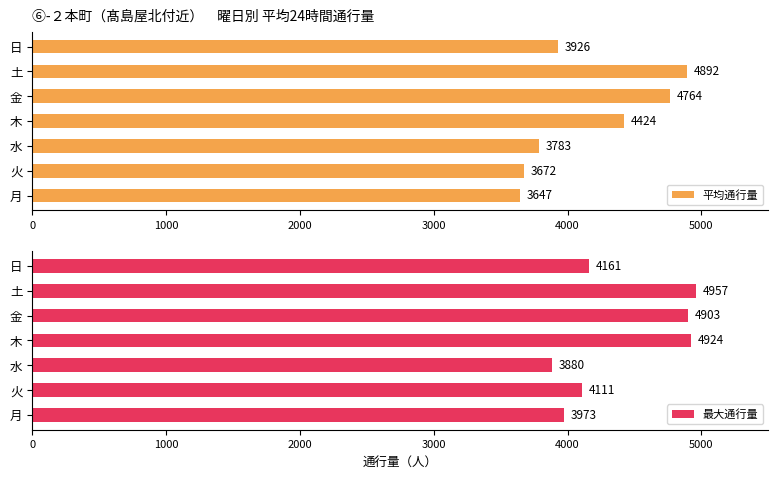

How many distinct data groups are displayed?

2